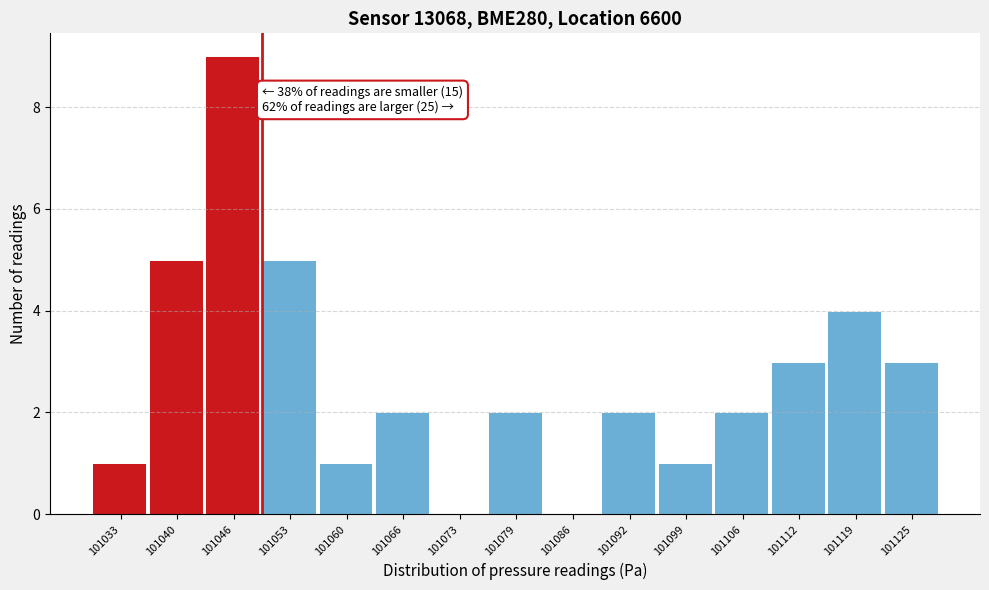

Reading left to right, what are all the values shown in this chart?

101033=1	101040=5	101046=9	101053=5	101060=1	101066=2	101073=0	101079=2	101086=0	101092=2	101099=1	101106=2	101112=3	101119=4	101125=3